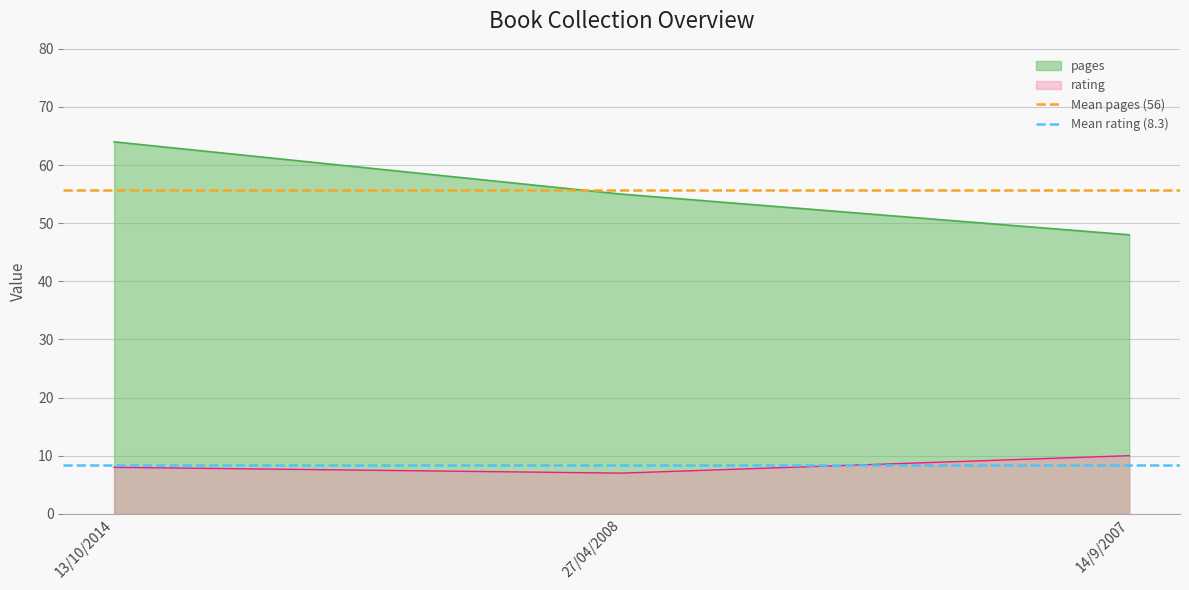

Rank the categories by pages value from highest to lowest.

13/10/2014, 27/04/2008, 14/9/2007